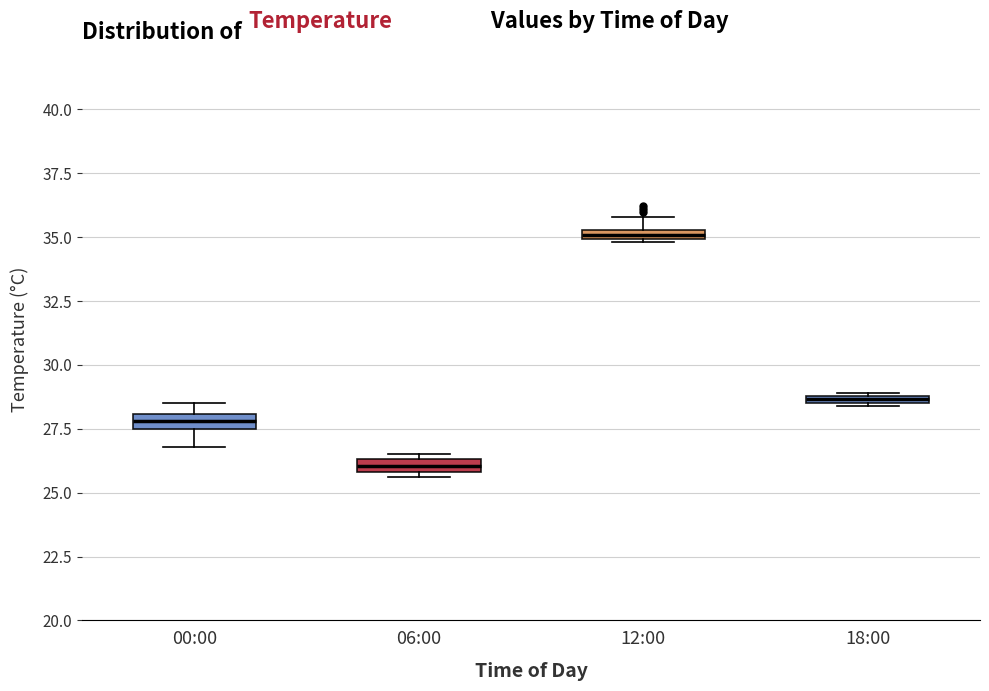

Which box's median line is the lowest?

06:00